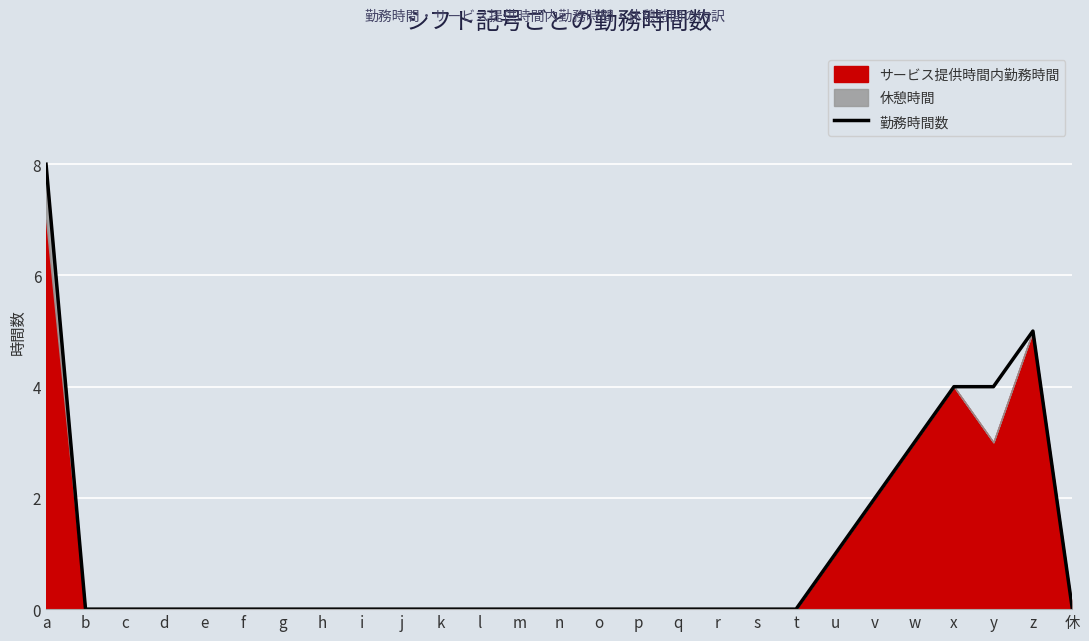

How many values are above zero?

7